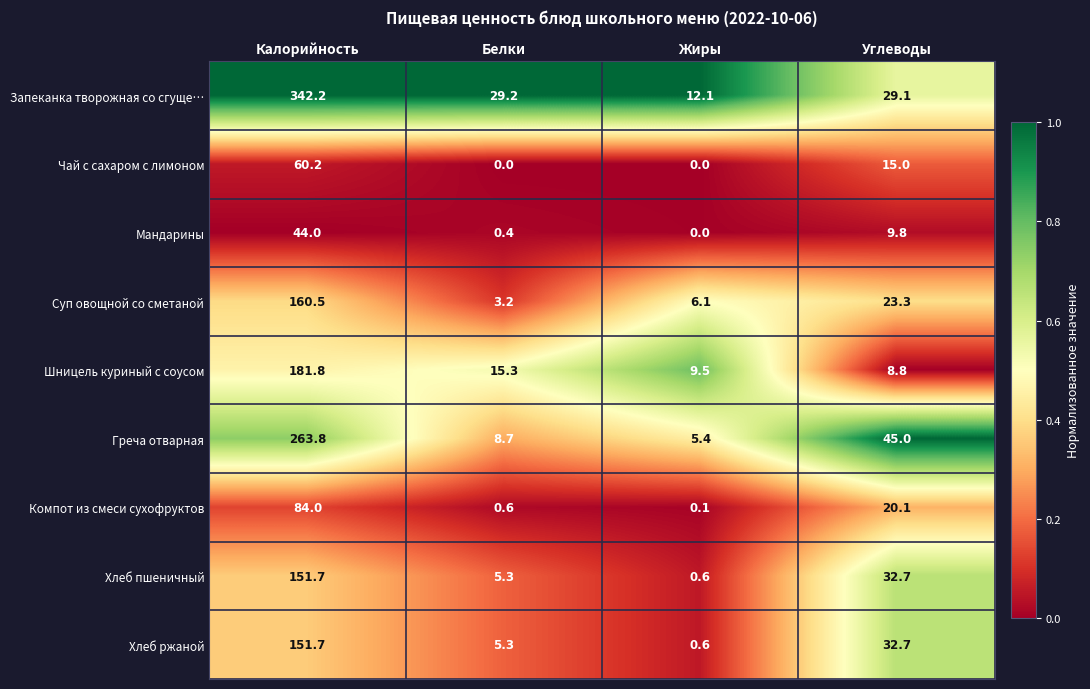

Rank the categories by Компот из смеси сухофруктов value from lowest to highest.

Жиры, Белки, Углеводы, Калорийность